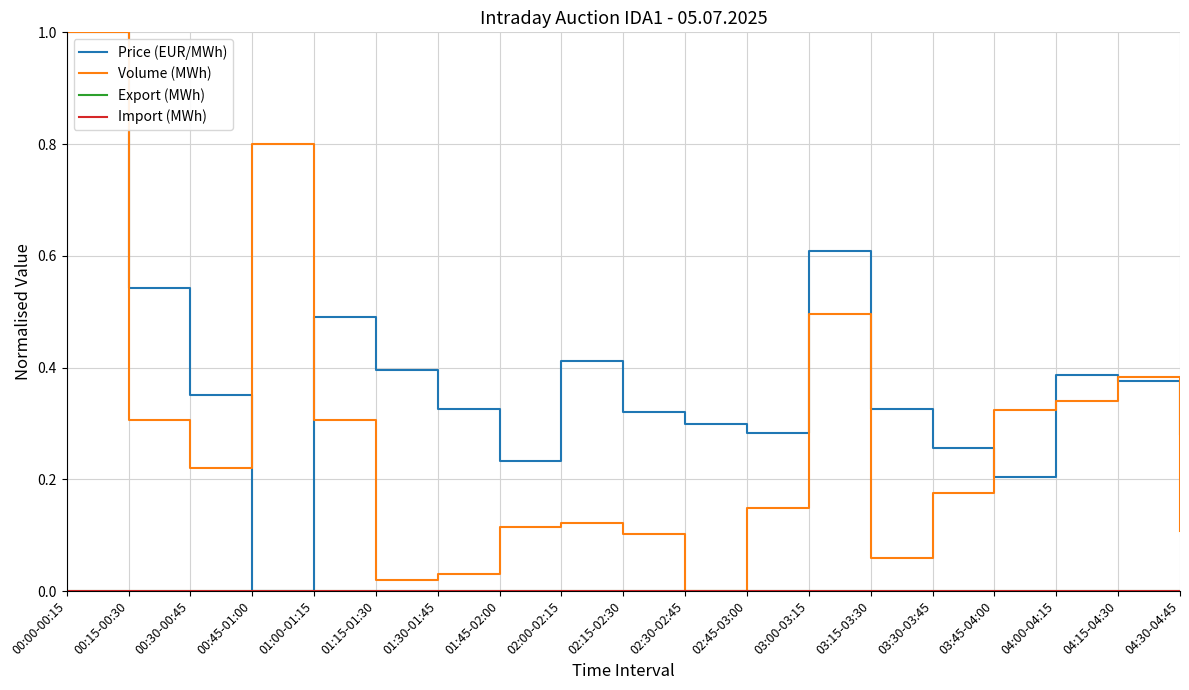

What value does the Volume (MWh) series have at 03:45-04:00?

0.3